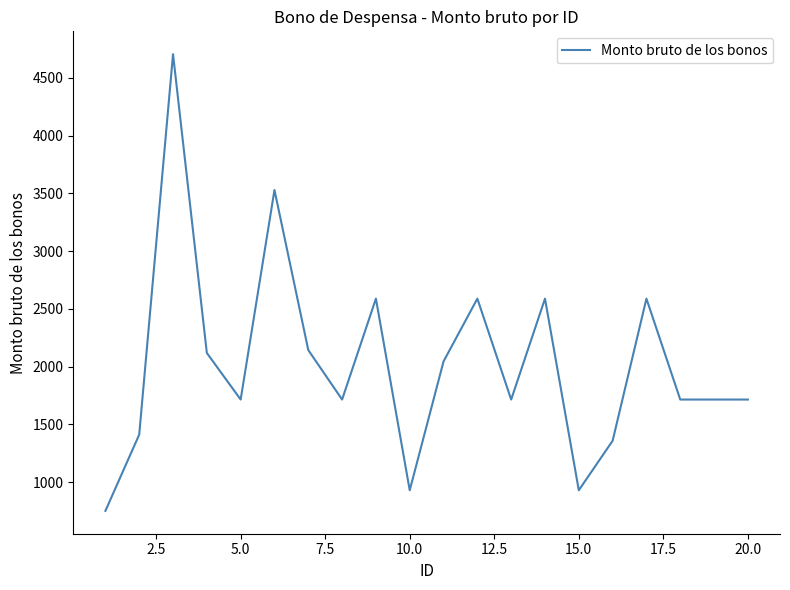

What is the minimum value shown in the chart?

749.9